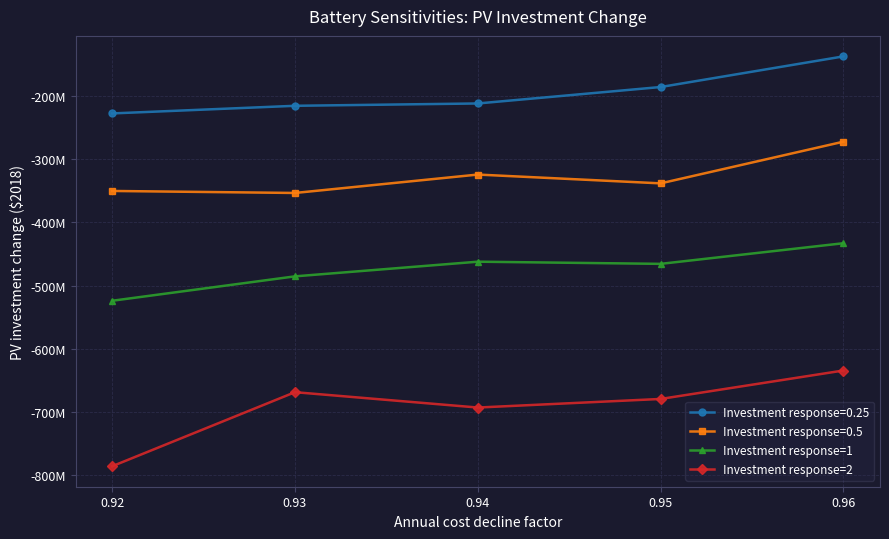

List the series in order of their overall mean, lowest first.

Investment response=2, Investment response=1, Investment response=0.5, Investment response=0.25